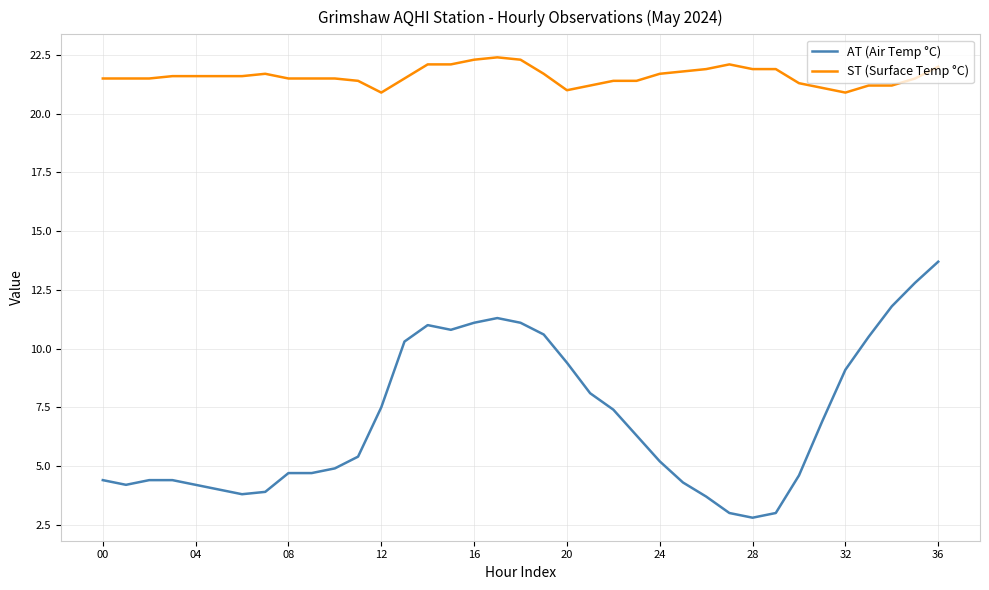

What is the average value of the AT (Air Temp °C) series?

7.0